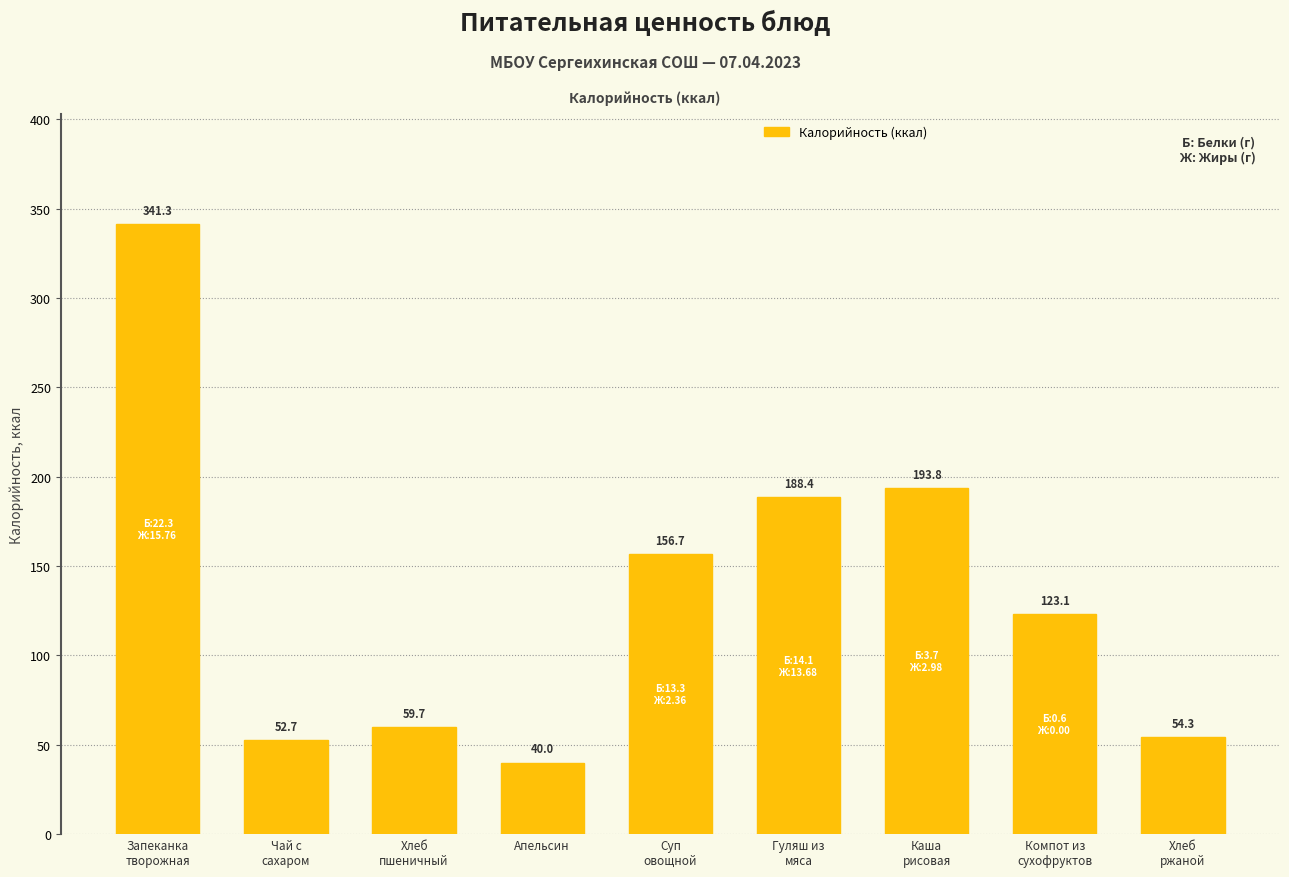

Approximately how many times larger is the value at Запеканка
творожная compared to Хлеб
пшеничный?

5.7